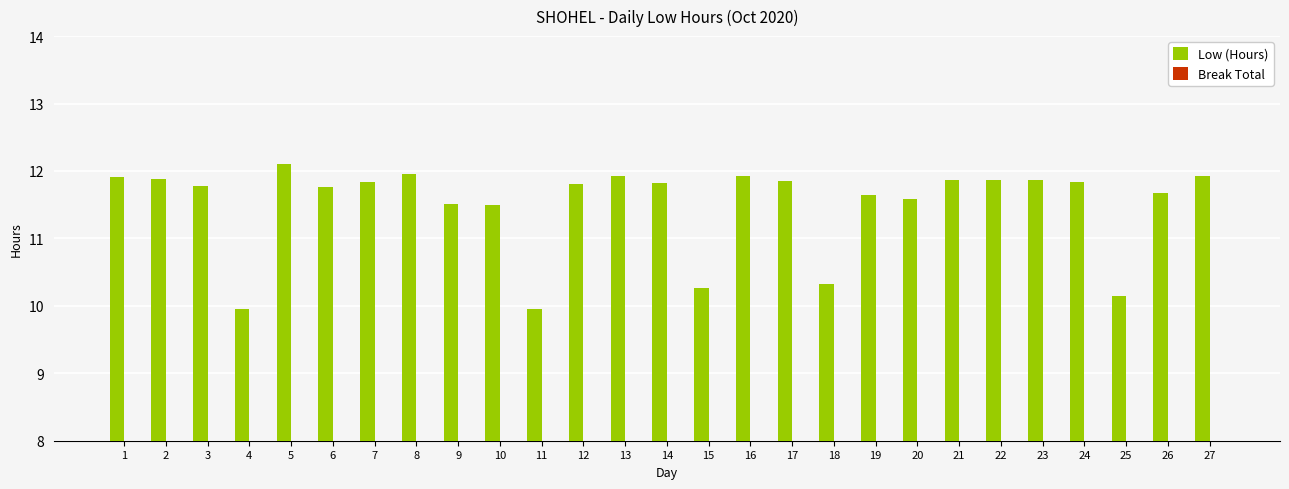

Which label corresponds to the largest value in the chart?

5